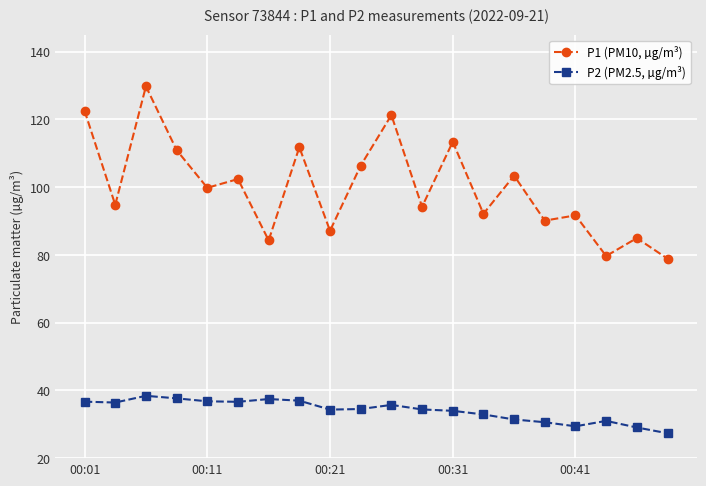

What is the value of the P2 (PM2.5, µg/m³) point at the 15th from the left?

31.4